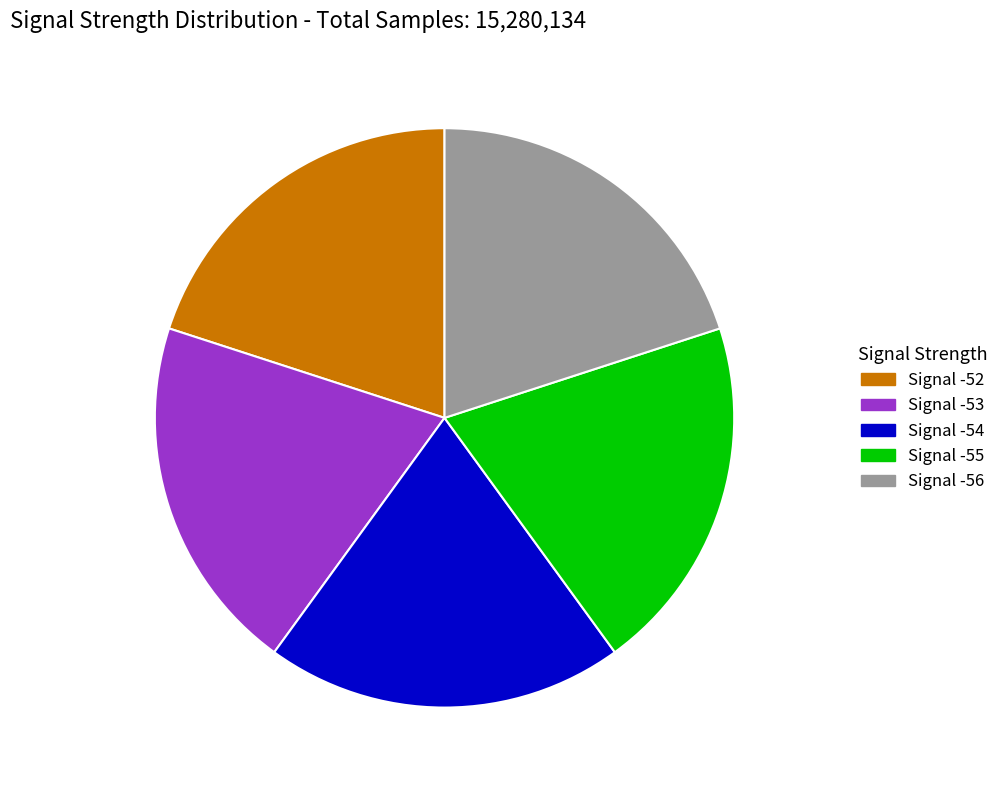

Does Signal -56 account for over 50% of the chart?

No